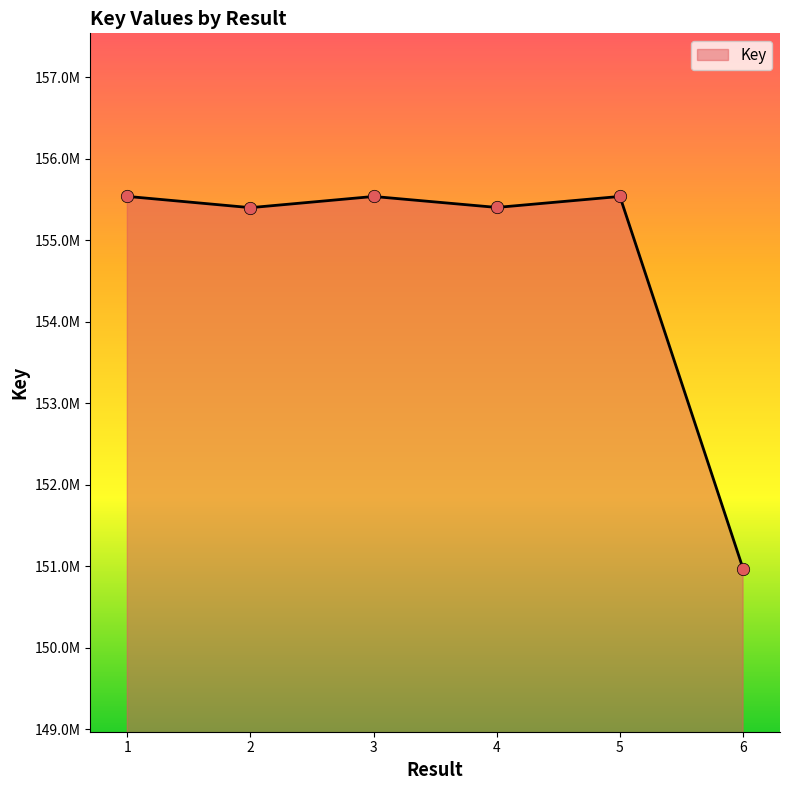

Approximately how many times larger is the value at 4 compared to 1?

1.0